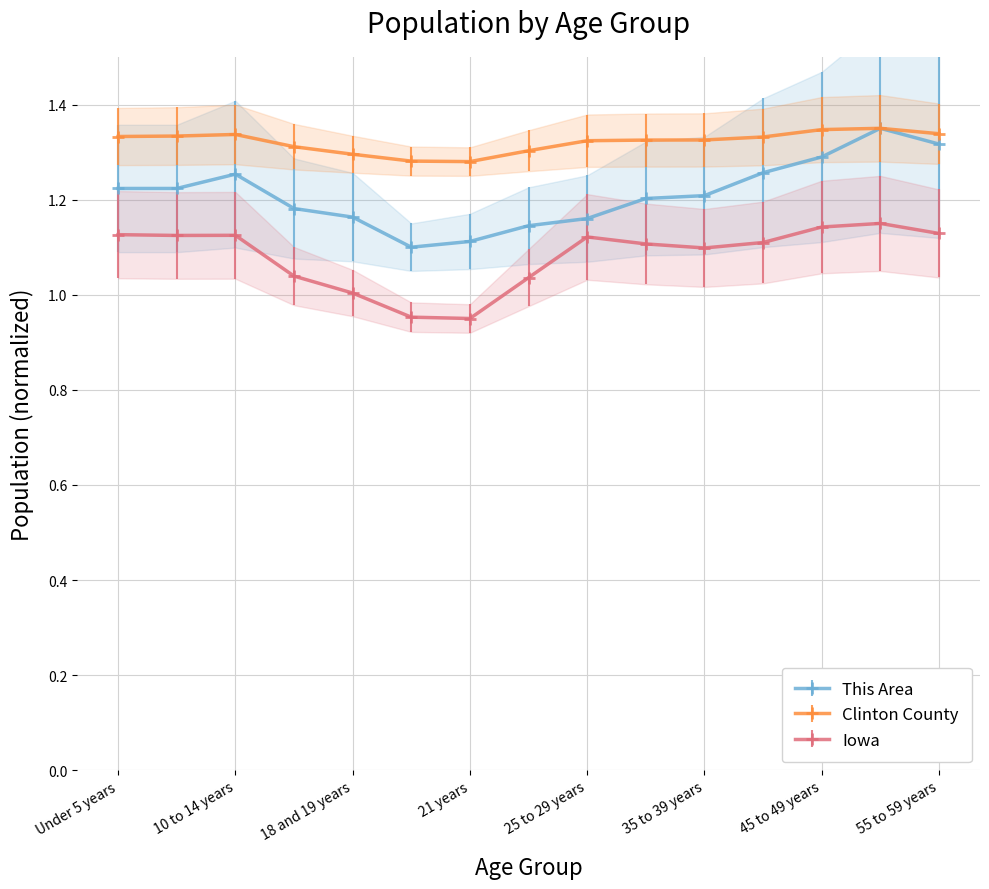

At which category is the sum across all series the highest?

50 to 54 years